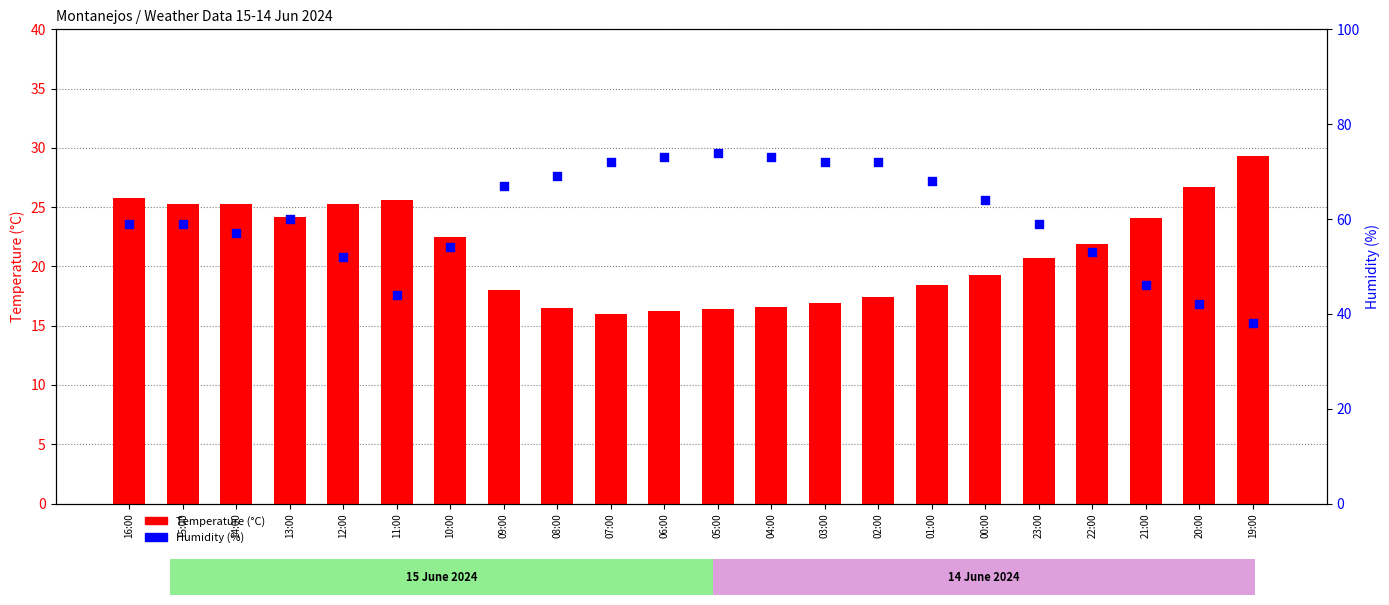

At which category is the sum across all series the highest?

05:00